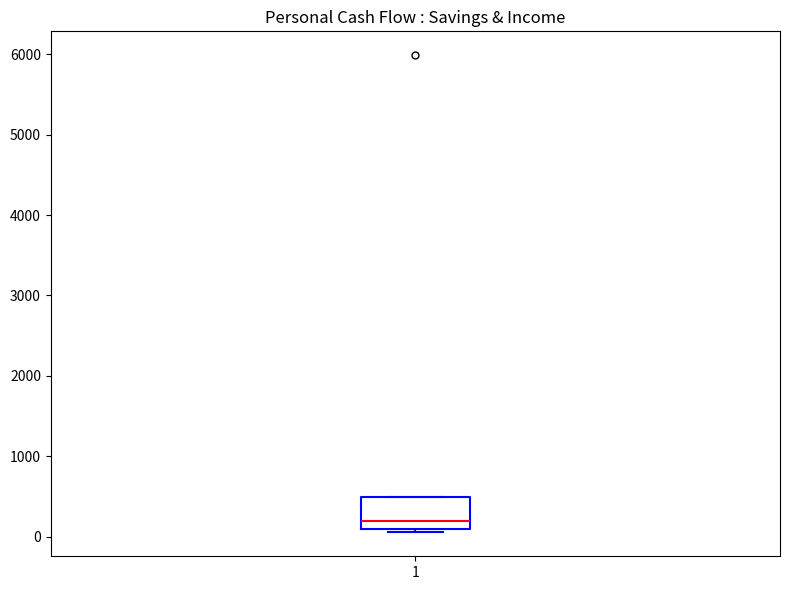

Read this box plot against the y-axis: the position of the median line, the range covered by the box, and the ends of both whiskers. The values are not printed on the chart, so give them approximately, as read against the axis.

median 200, box 100 to 500, whiskers 100 (just below the box's lower edge) to 500